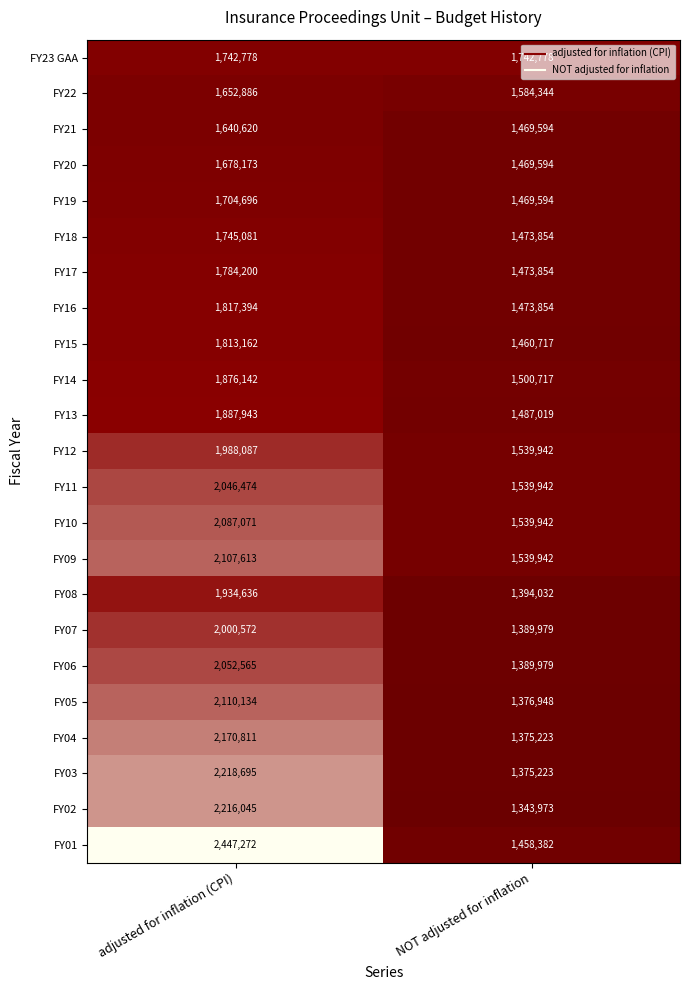

Which category has the highest value in the FY07 series?

adjusted for inflation (CPI)